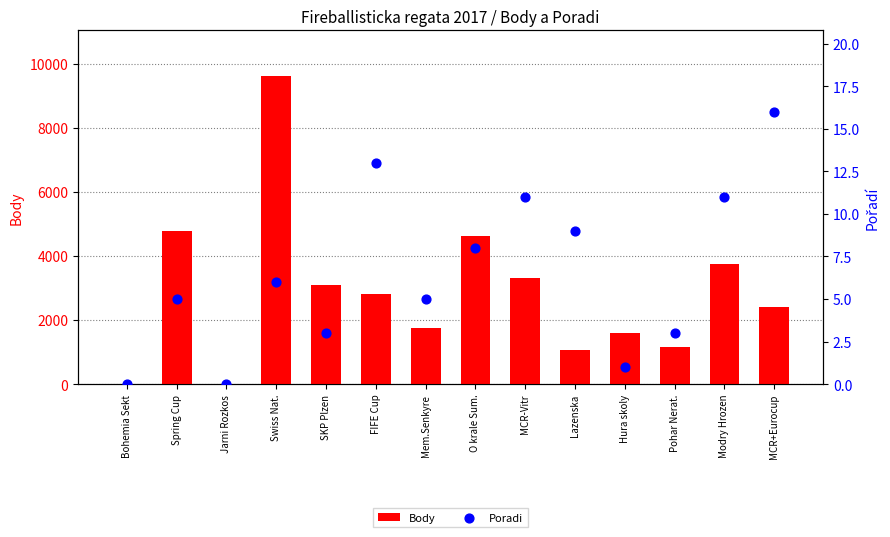

Which series reaches the maximum Y coordinate?

Body